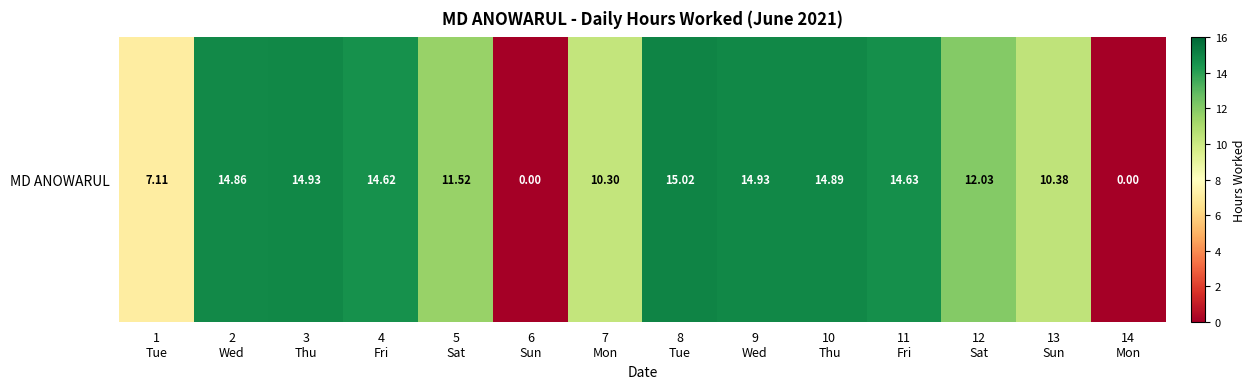

List the labels in order of value, smallest first.

6
Sun, 14
Mon, 1
Tue, 7
Mon, 13
Sun, 5
Sat, 12
Sat, 4
Fri, 11
Fri, 2
Wed, 10
Thu, 3
Thu, 9
Wed, 8
Tue